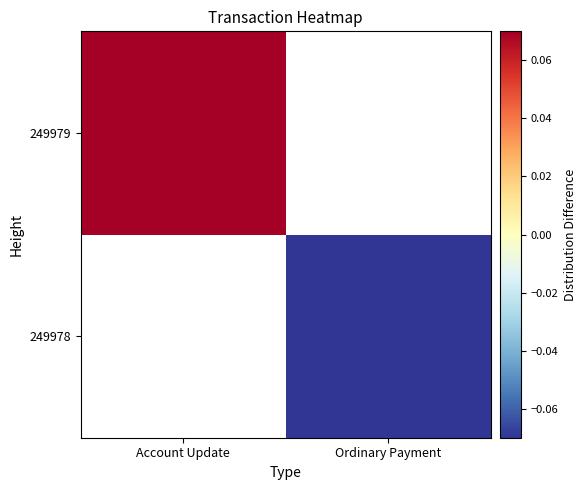

List the labels in order of 249979 value, largest first.

Account Update, Ordinary Payment